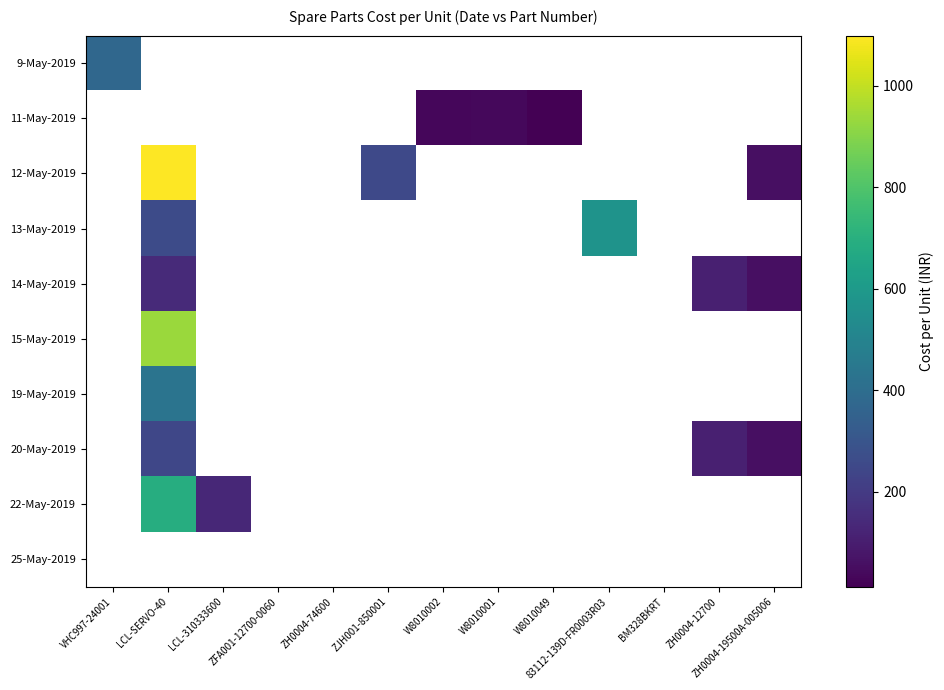

How many positive values does the 20-May-2019 series have?

3